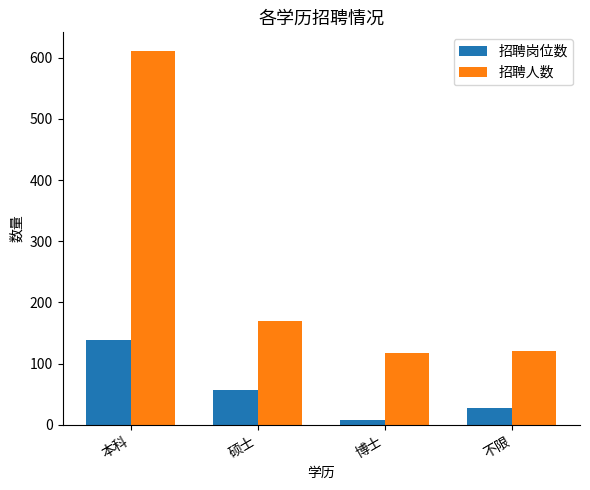

What position from the left is 博士?

3